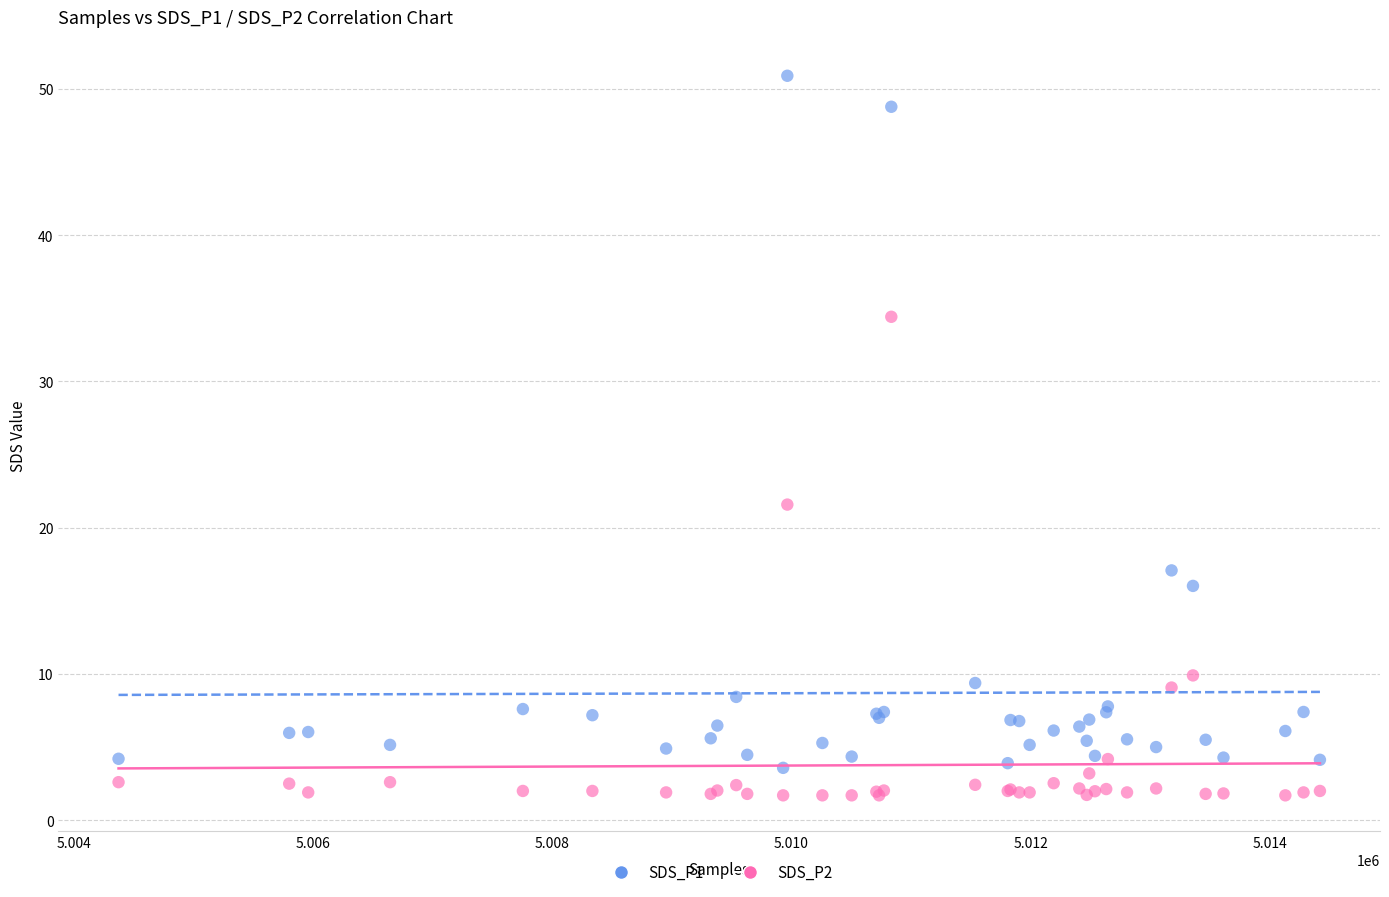

Which series has the widest spread of Y values?

SDS_P1